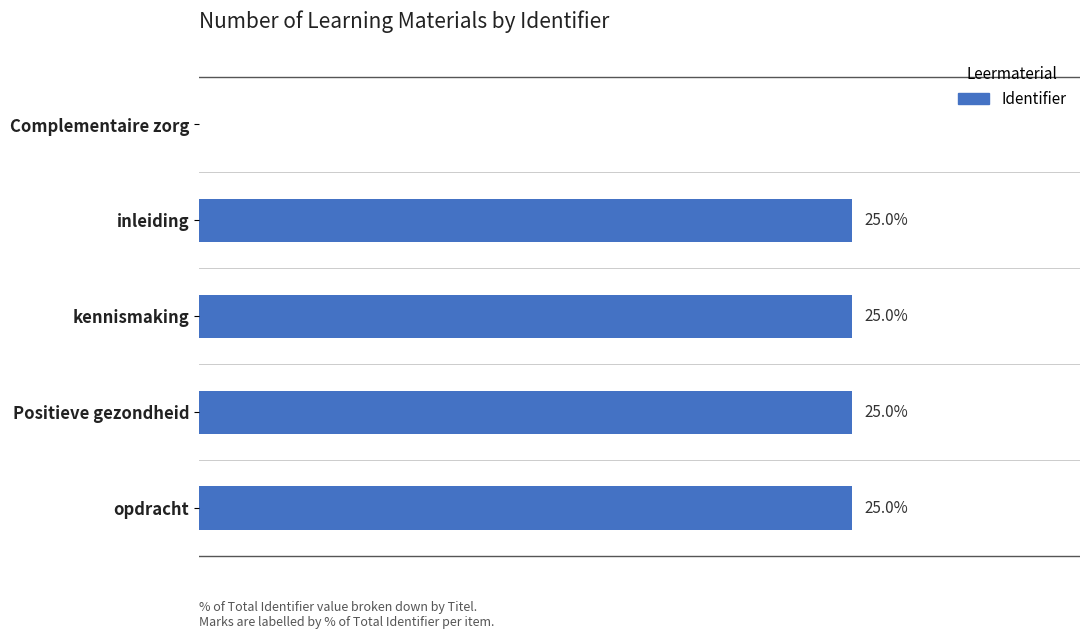

Where is the data nearest to the value 12?

Complementaire zorg